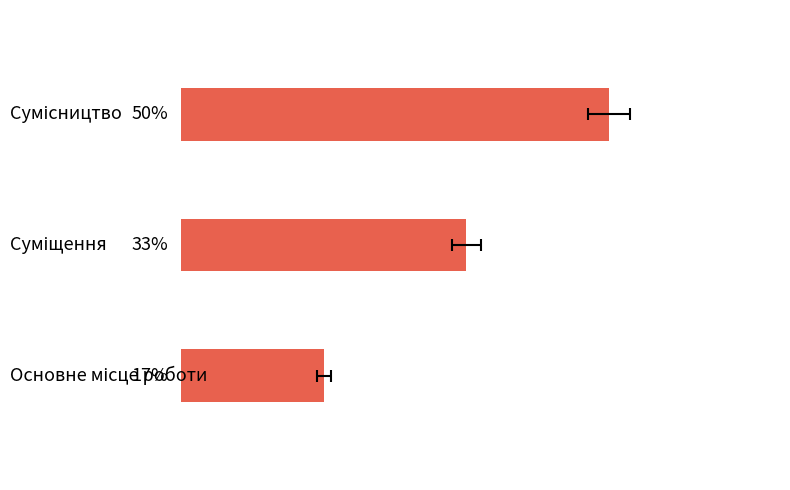

At which label does the data first exceed 33?

1